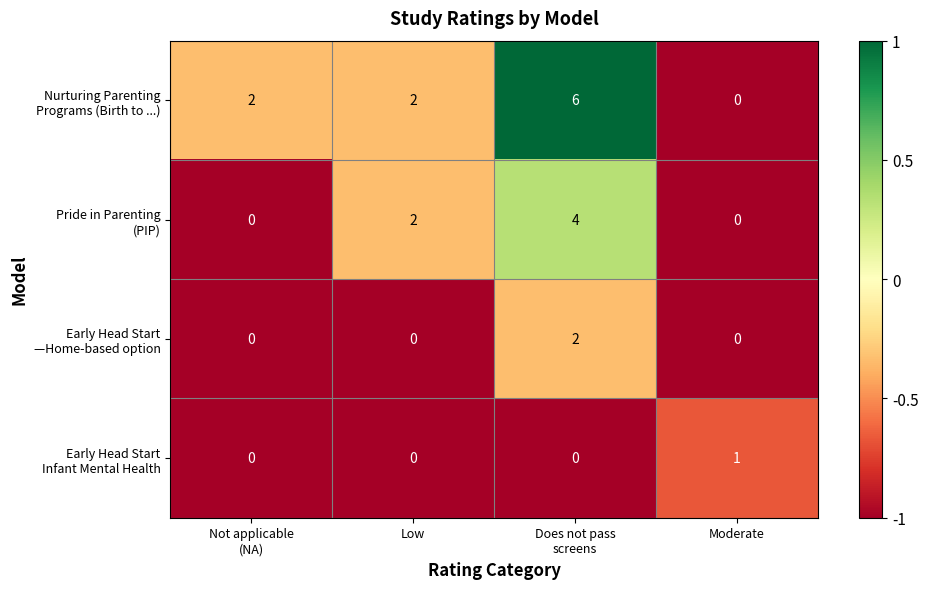

What is the maximum value shown in the chart?

6